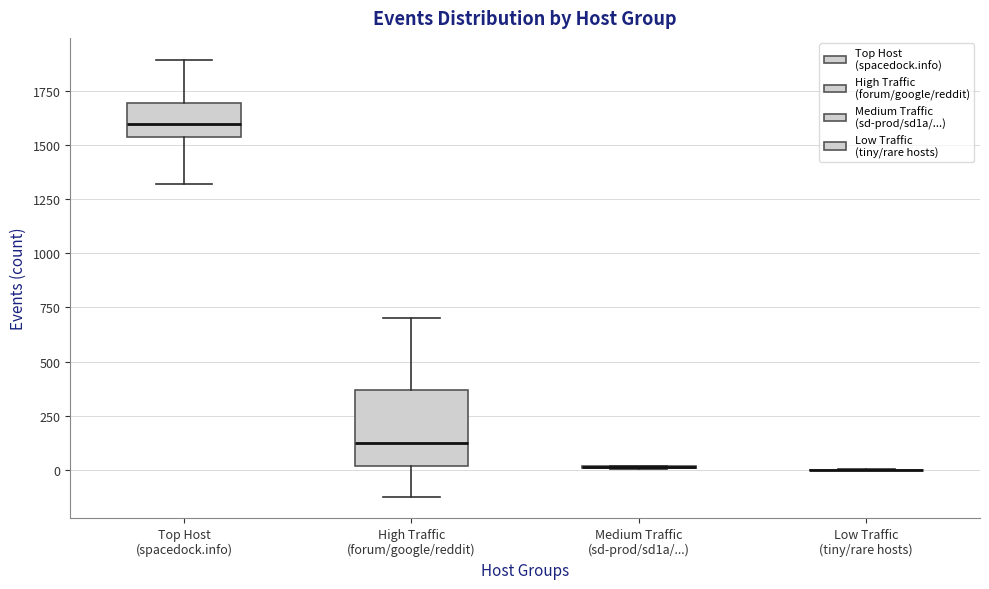

Reading left to right, transcribe this box plot: for each box, give where its median line is, the range the box spans, and where its two whiskers end, as read against the y-axis. The values are not printed on the chart, so give them approximately, as read against the axis.

Top Host (spacedock.info): median 1600, box 1550 to 1700, whiskers 1300 to 1900
High Traffic (forum/google/reddit): median 100, box 0 to 350, whiskers -100 to 700
Medium Traffic (sd-prod/sd1a/...): box collapsed to a line at 0, whiskers 0 to 0
Low Traffic (tiny/rare hosts): box collapsed to a line at 0, whiskers 0 to 0